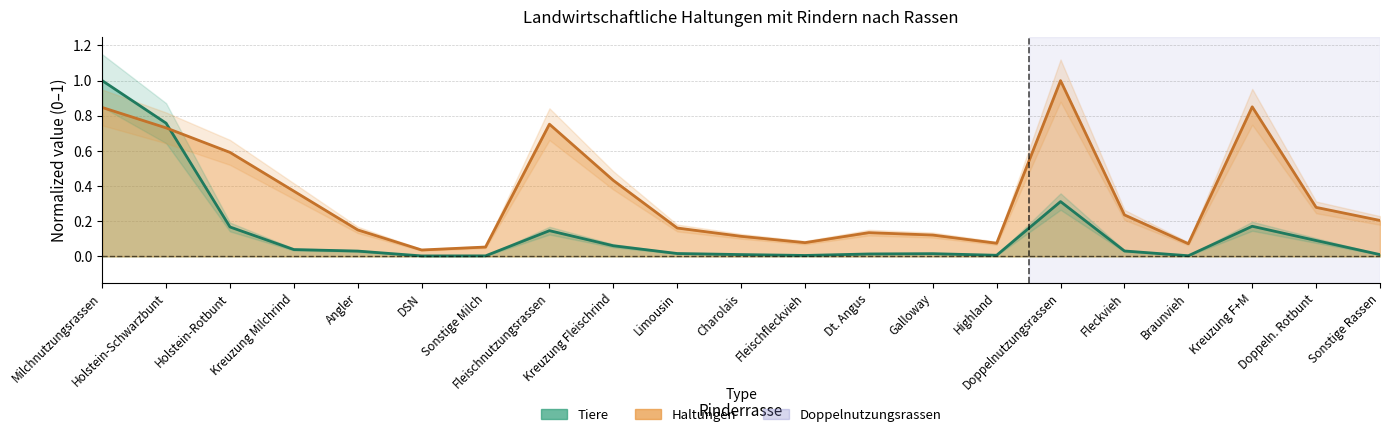

Count the number of data series in this chart.

2